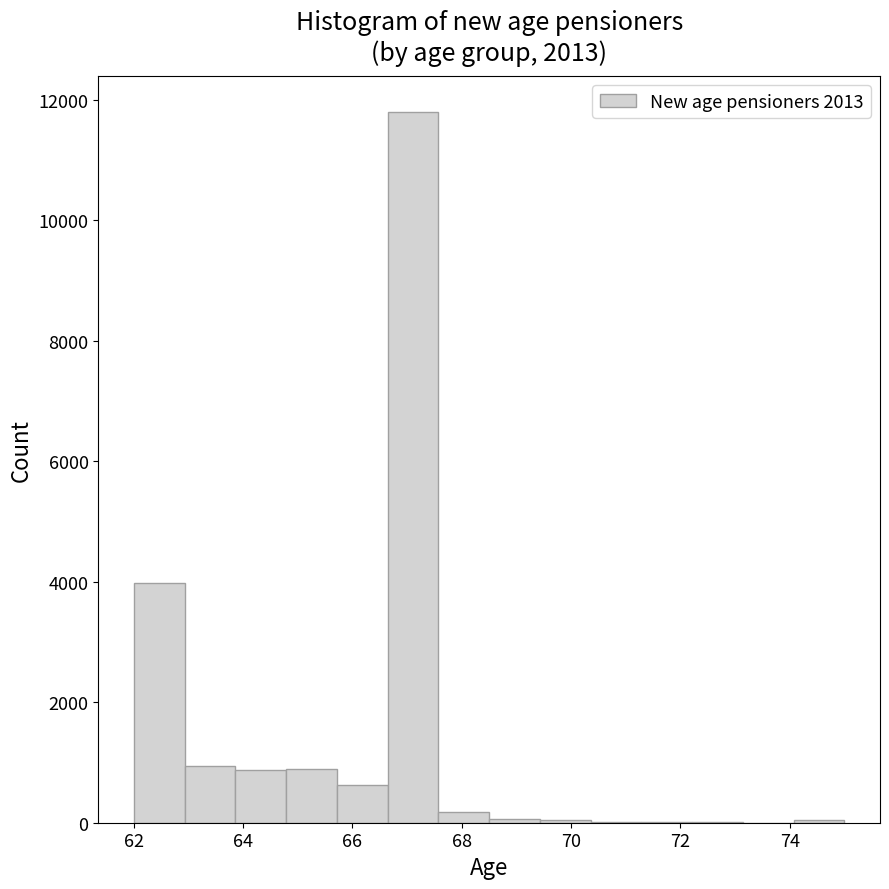

Reading left to right, list every bar in this chart as the range it spans on the x-axis followed by its height. Neither the bar edges nor the heights are printed on the chart, so give them approximately, as read against the axes.

62.0 to 63.0: 4000
63.0 to 63.8: 1000
63.8 to 64.8: 800
64.8 to 65.8: 800
65.8 to 66.6: 600
66.6 to 67.6: 11800
67.6 to 68.6: under 200
68.6 to 69.4: under 200
69.4 to 70.4: under 200
70.4 to 71.2: under 200
71.2 to 72.2: under 200
72.2 to 73.2: under 200
73.2 to 74.0: 0
74.0 to 75.0: under 200